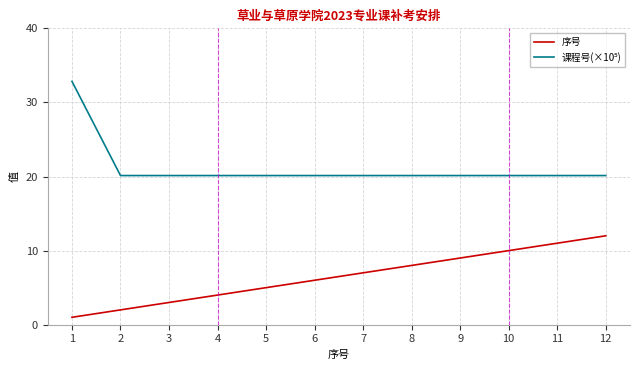

What is the difference between the maximum and minimum values in the 序号 series?

11.0